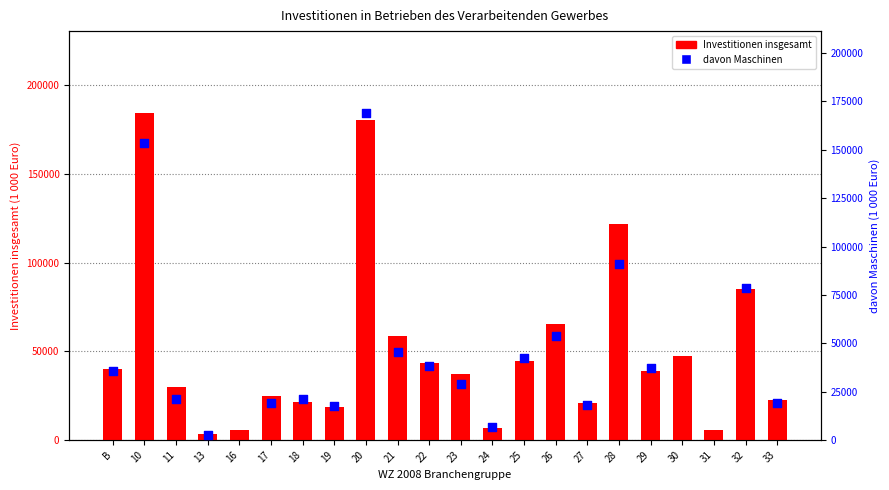

What is the ratio of the value at 18 to the value at 16?

3.9